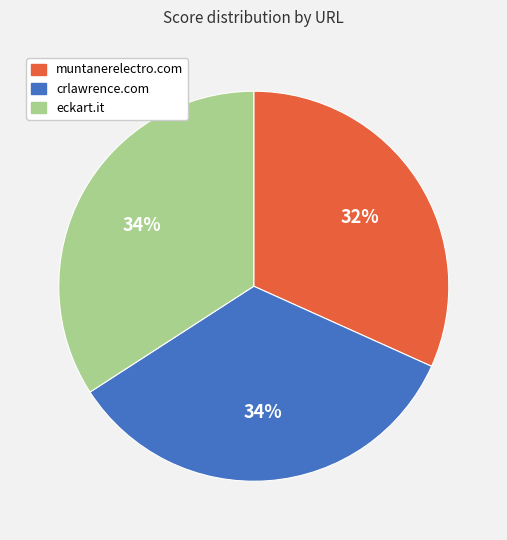

Is there any slice that represents more than half of the pie?

No